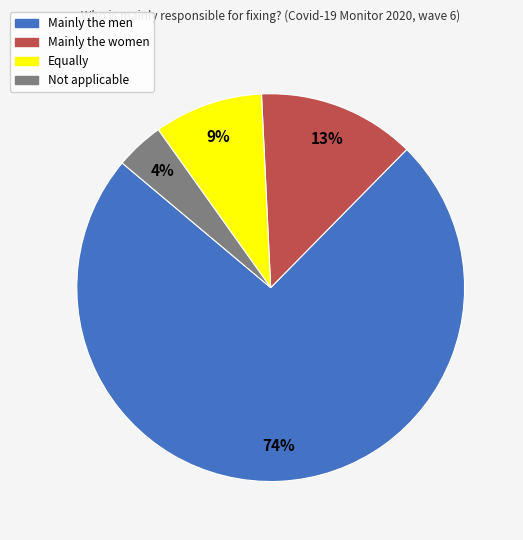

Do Not applicable and Equally together represent more than half of the pie?

No